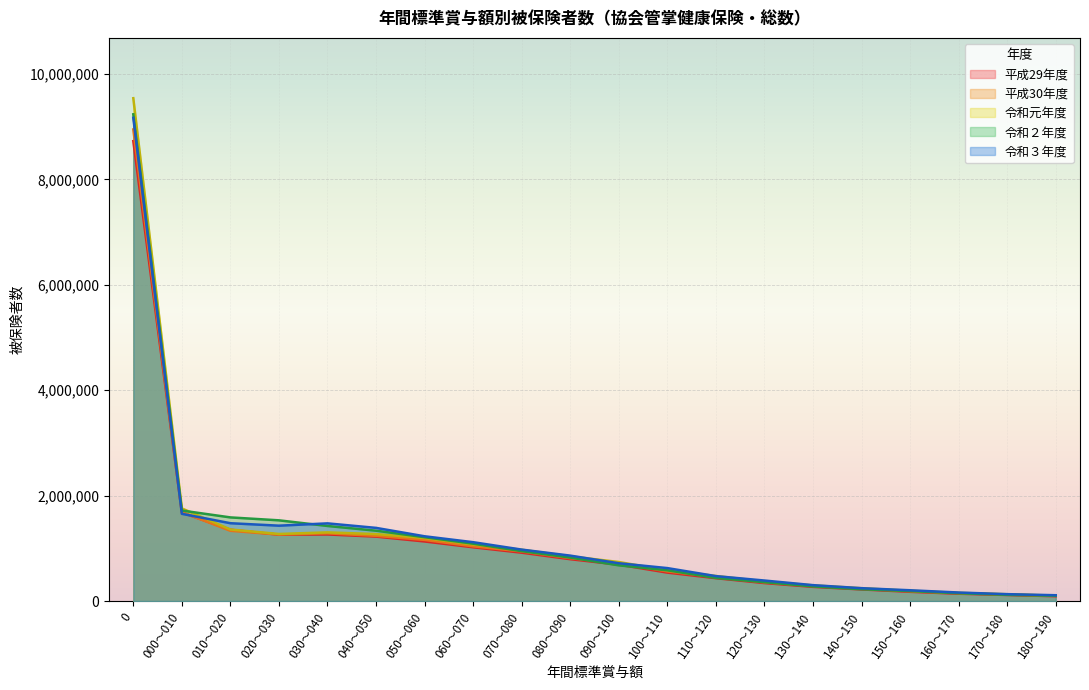

Where is 平成30年度 nearest to the value 4524894?

000～010